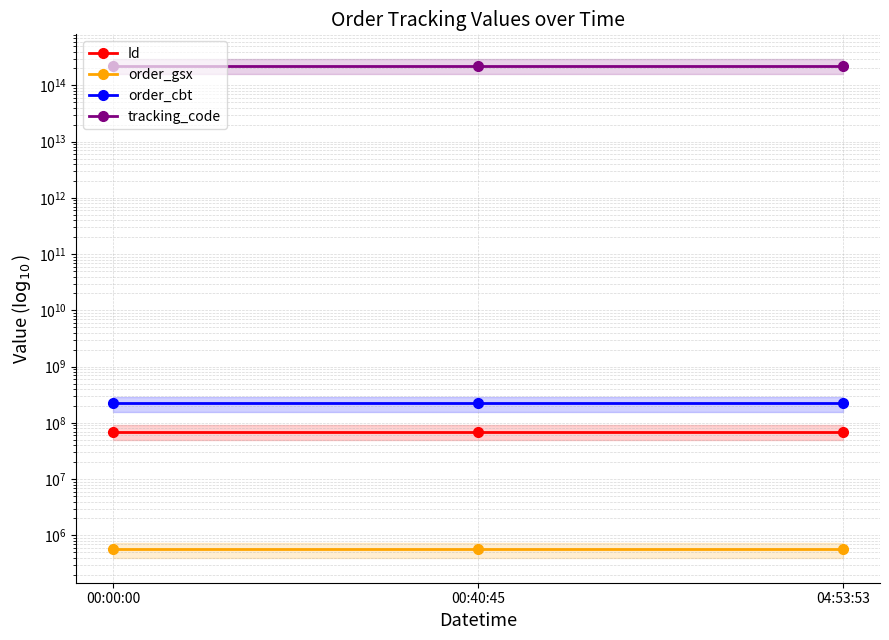

Which label corresponds to the largest value in the chart?

00:00:00